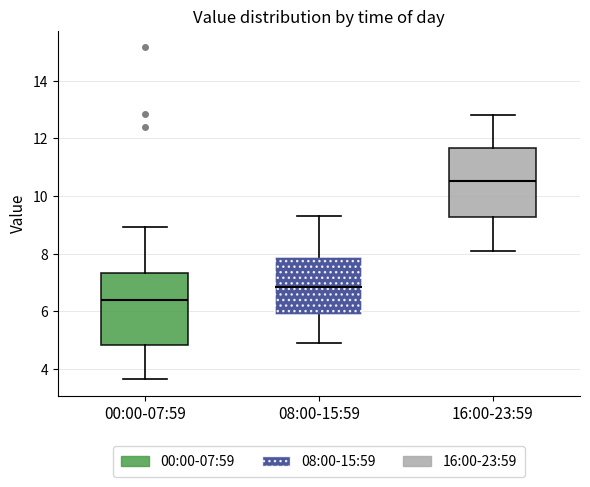

Which box's median line is the highest?

16:00-23:59